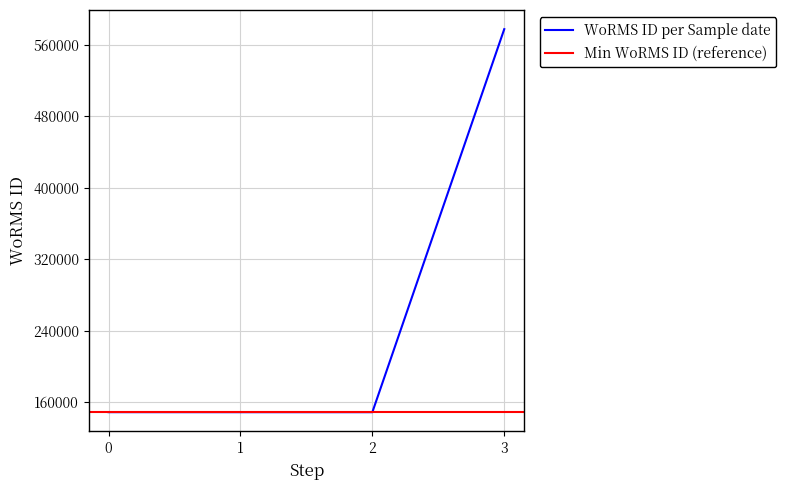

The WoRMS ID per Sample date series shows 94960 at 0. True or false?

False